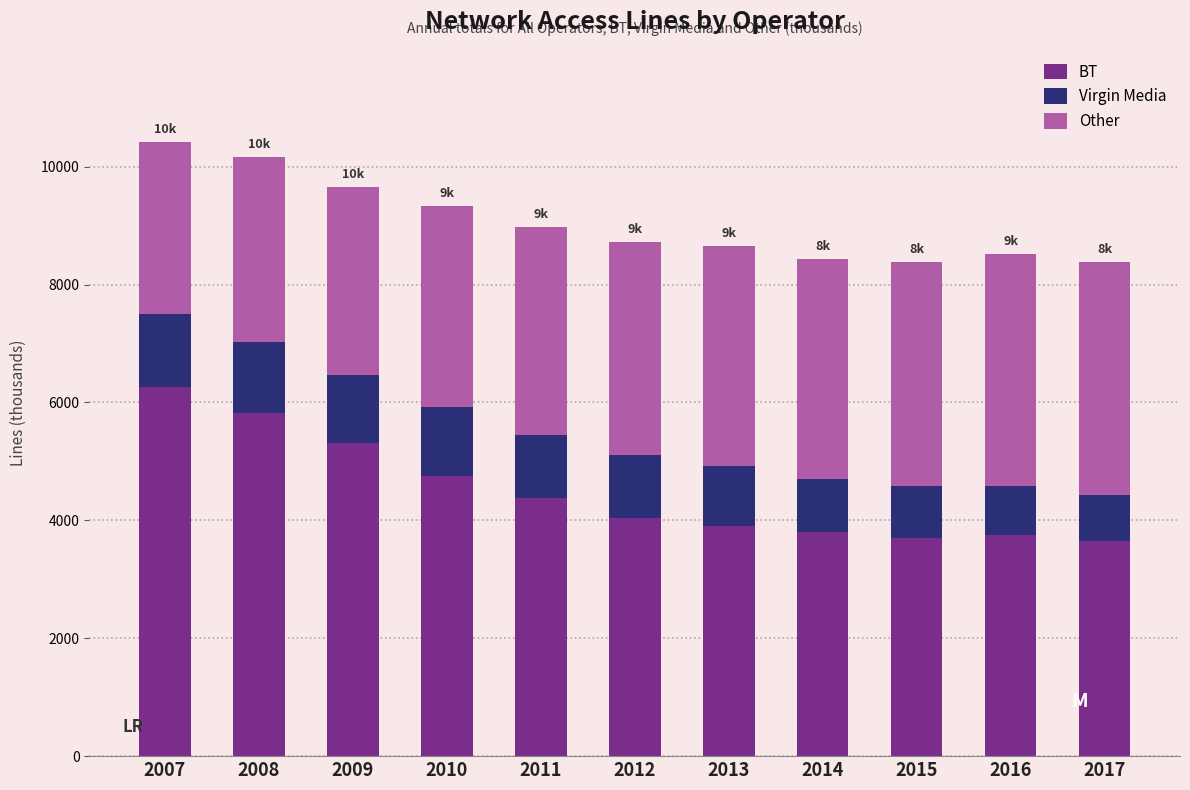

The BT series shows 5980 at 2015. True or false?

False